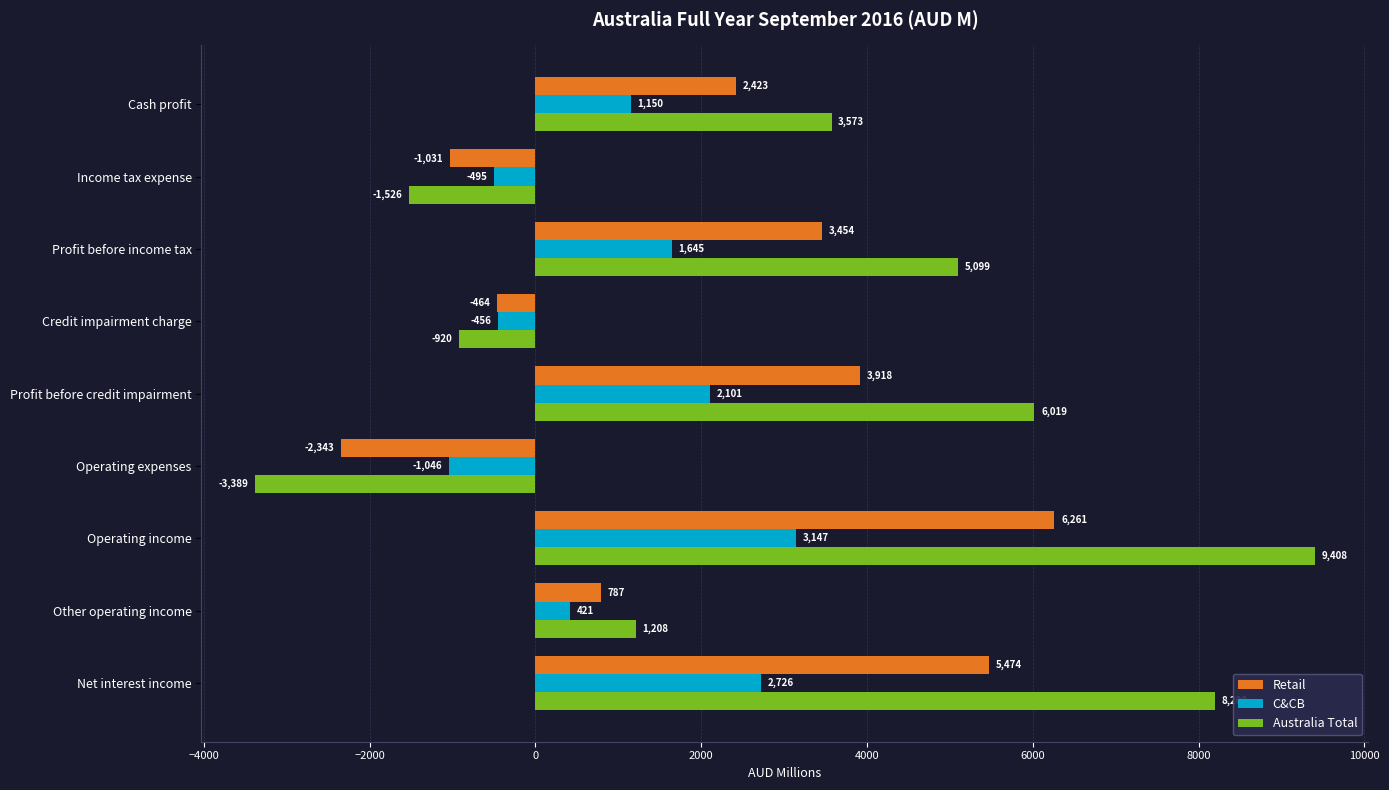

Rank the categories by Australia Total value from lowest to highest.

Operating expenses, Income tax expense, Credit impairment charge, Other operating income, Cash profit, Profit before income tax, Profit before credit impairment, Net interest income, Operating income